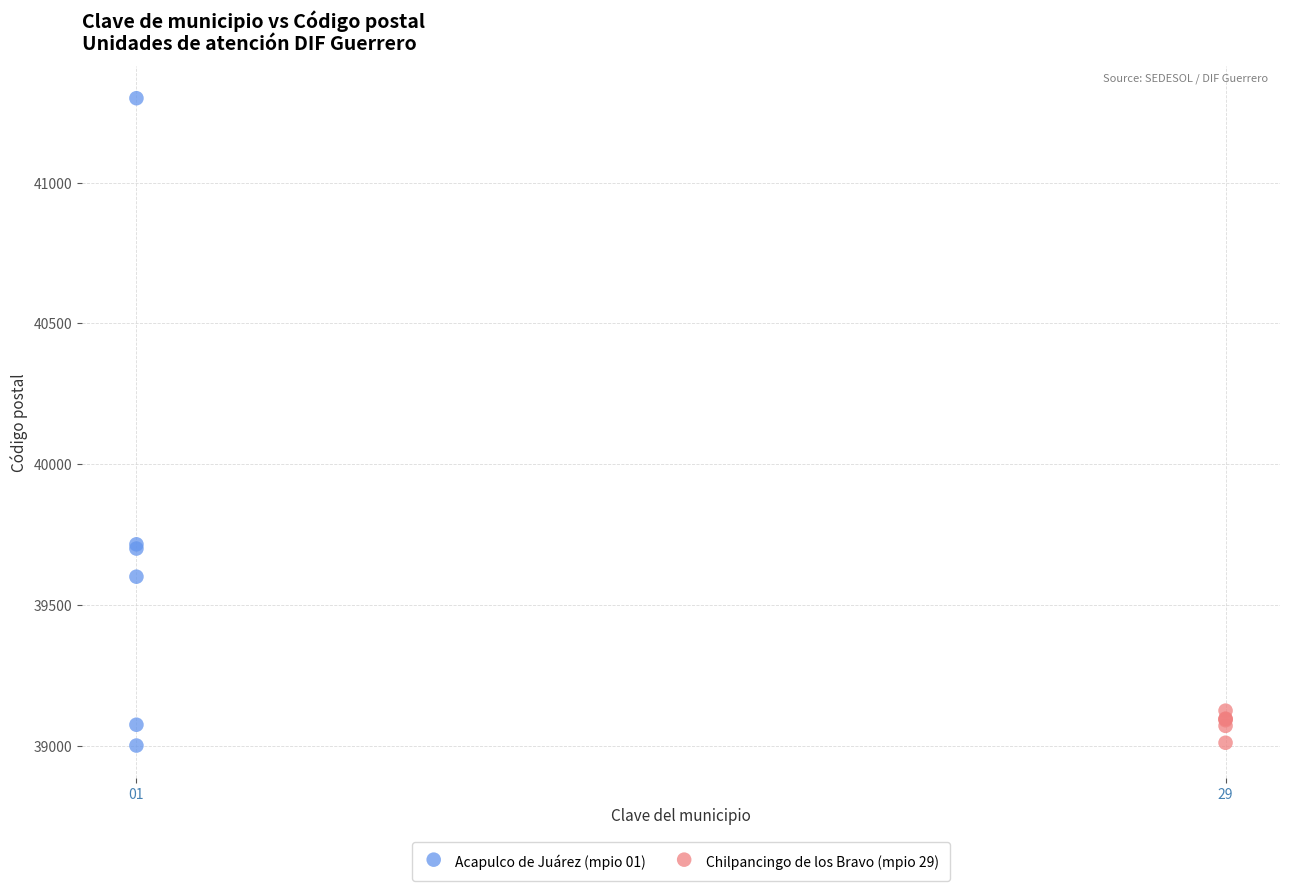

Which series has the widest spread of Y values?

Acapulco de Juárez (mpio 01)